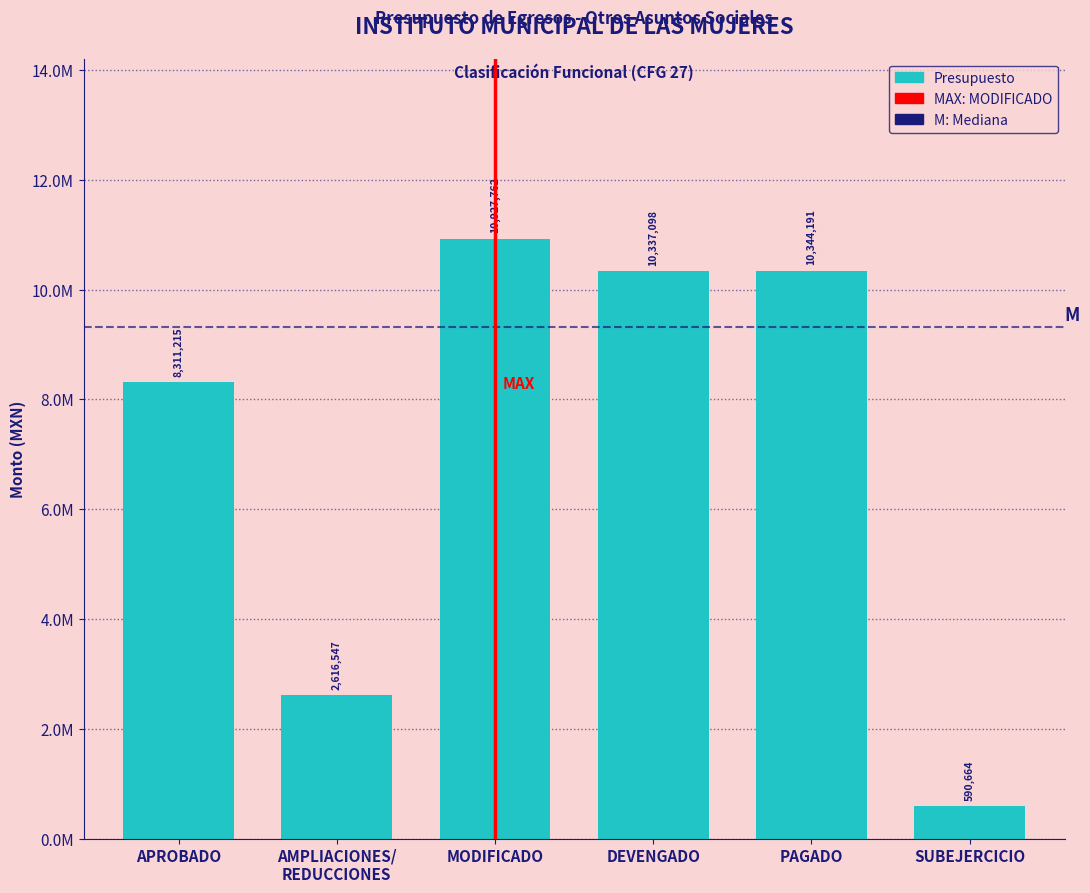

Are the bars horizontal?

No